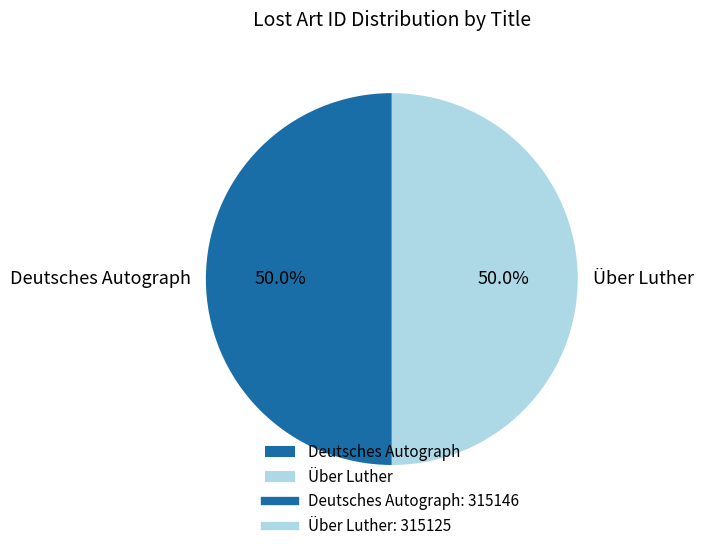

What percentage is NOT represented by Über Luther?

50.0%